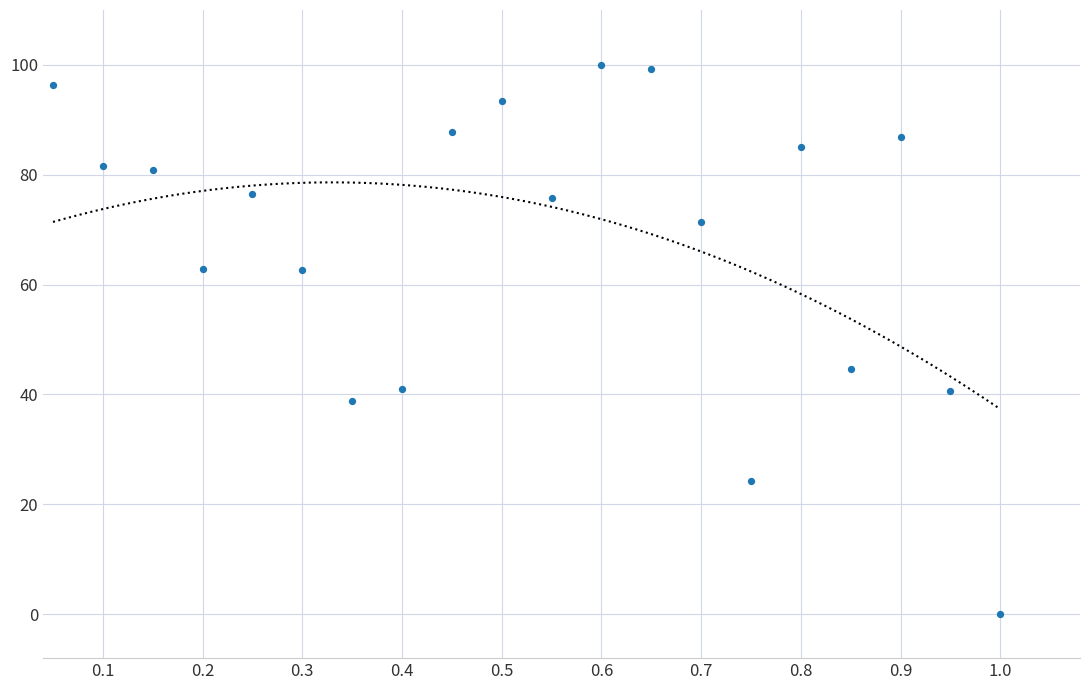

What Y value in the scatter plot is closest to 50?

44.6